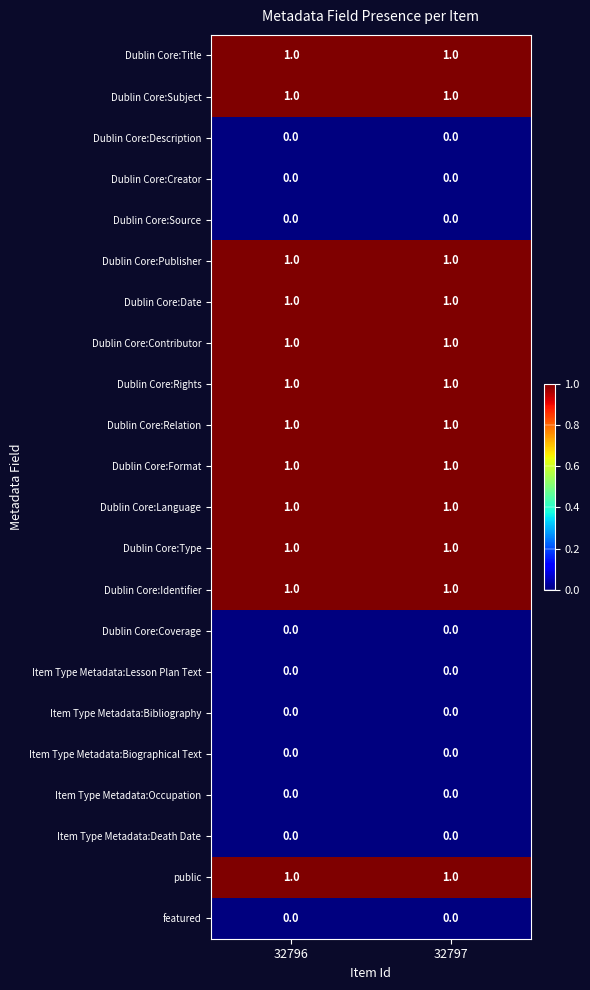

What is the total value across all series at 32797?

12